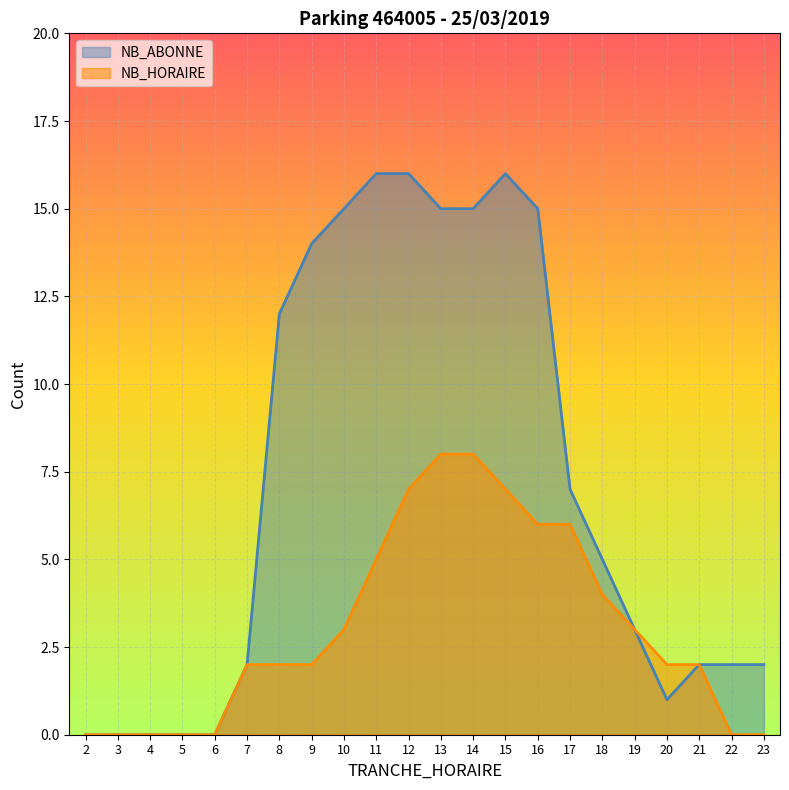

The NB_ABONNE series shows 11 at 5. True or false?

False